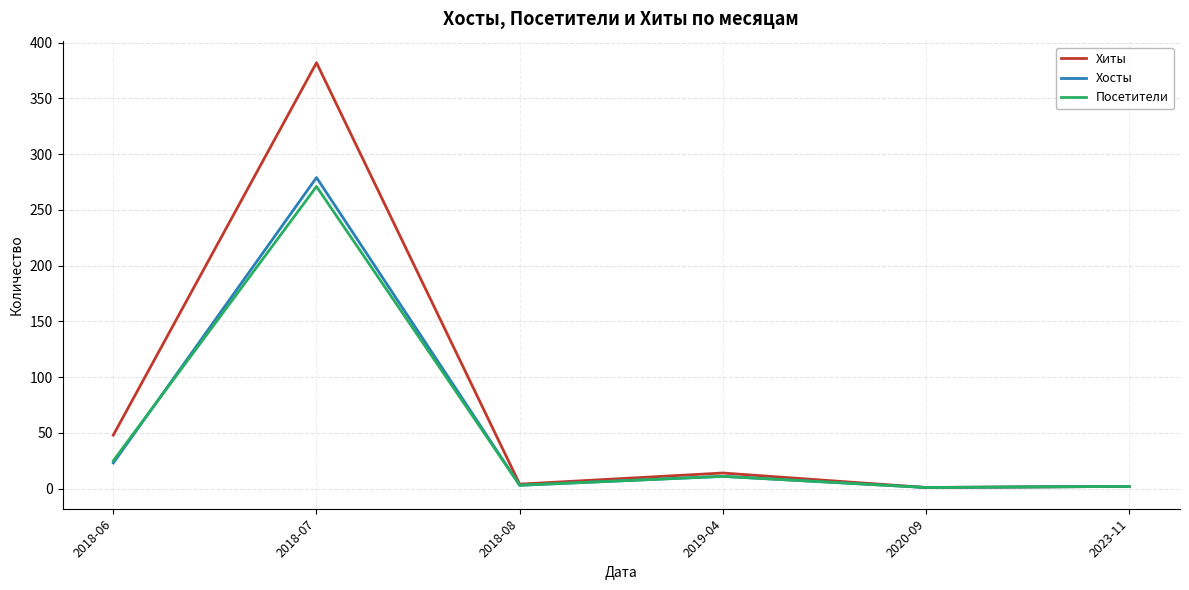

At which label does Хиты reach its peak?

2018-07